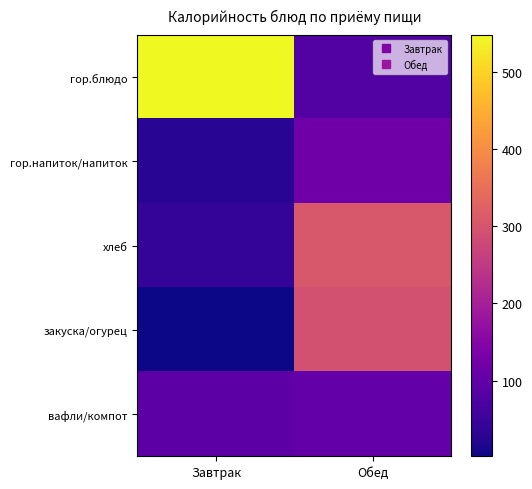

What is the total value across all series at Завтрак?

713.8